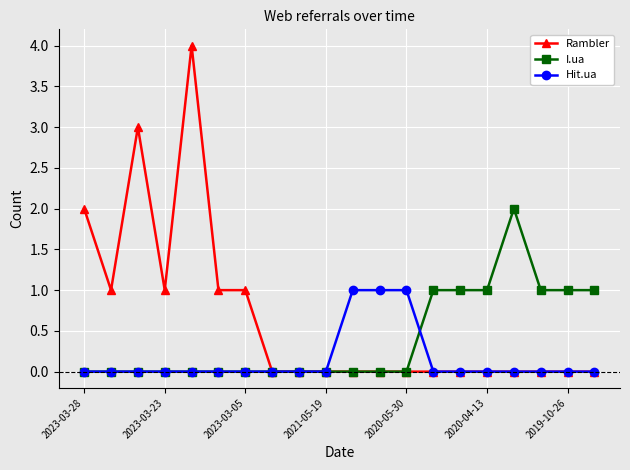

True or false: I.ua has more than 0 interior local peaks.

True